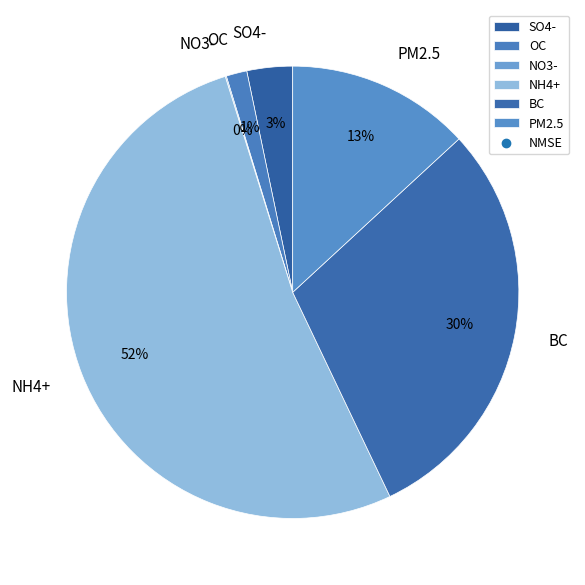

Which category has the biggest portion of the pie?

NH4+